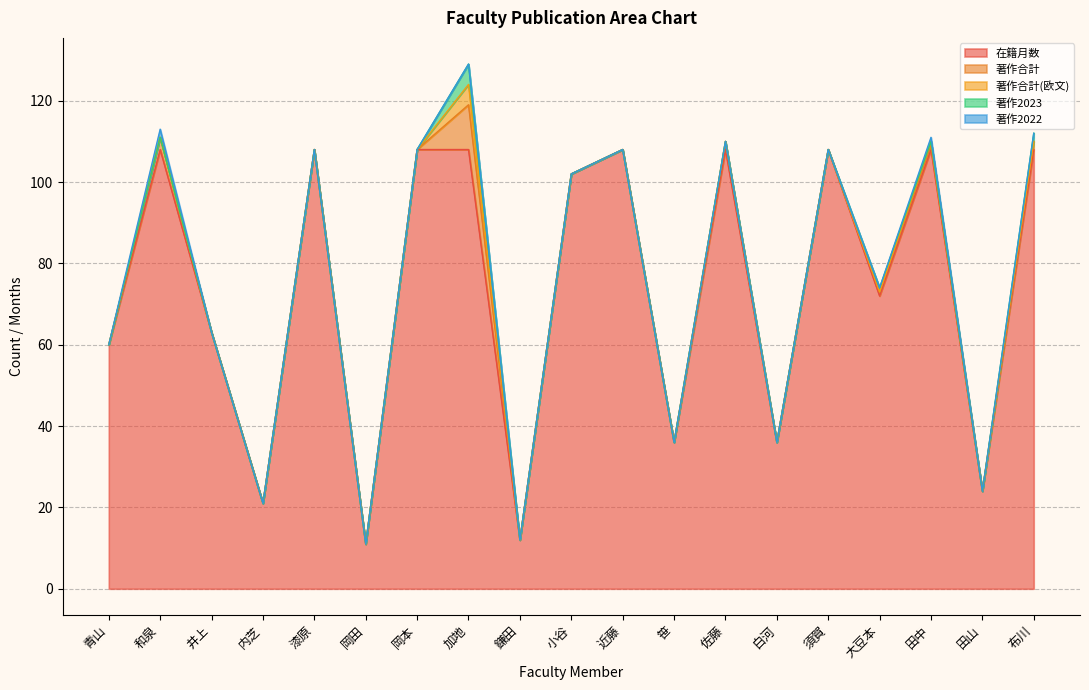

True or false: 著作2022 has more than 2 interior local peaks.

False